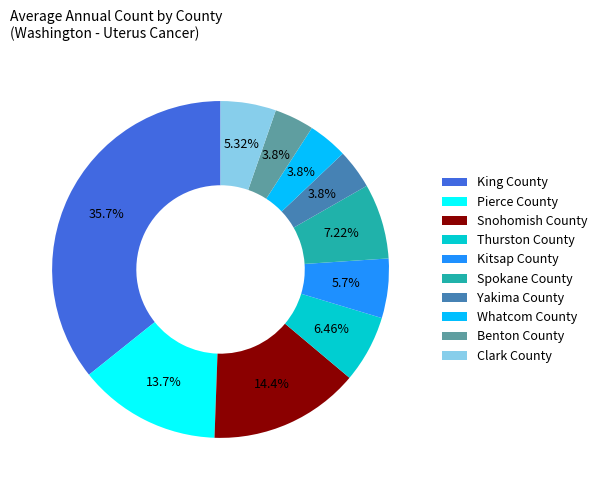

Does Clark County account for over 50% of the chart?

No